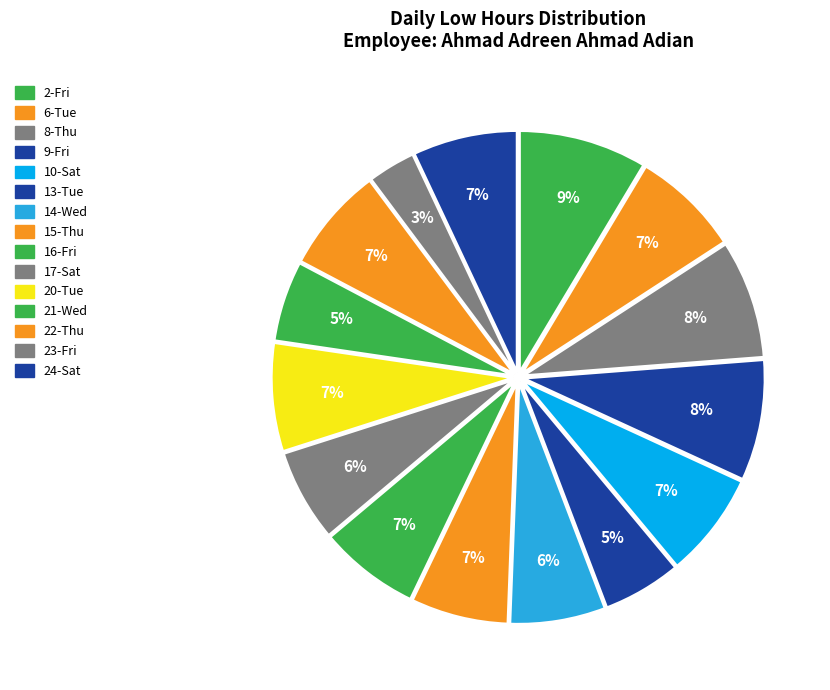

How many segments does this pie chart have?

15